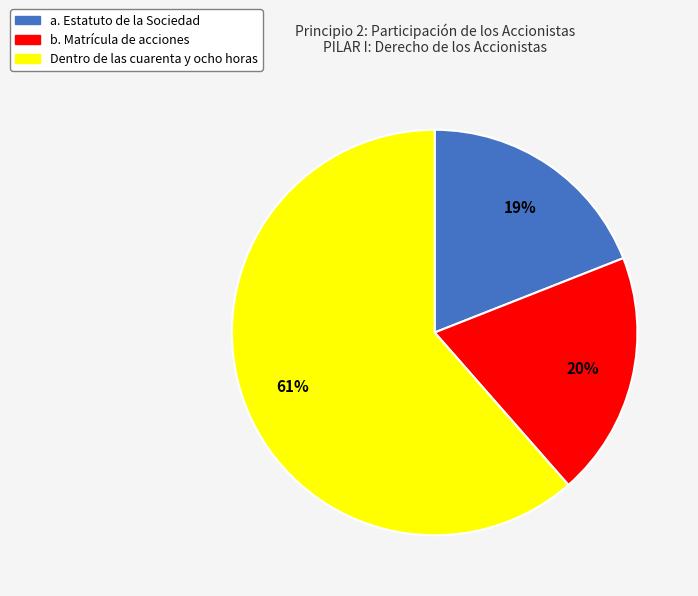

Approximately how many times larger is the value at Dentro de las cuarenta y ocho horas compared to a. Estatuto de la Sociedad?

3.2